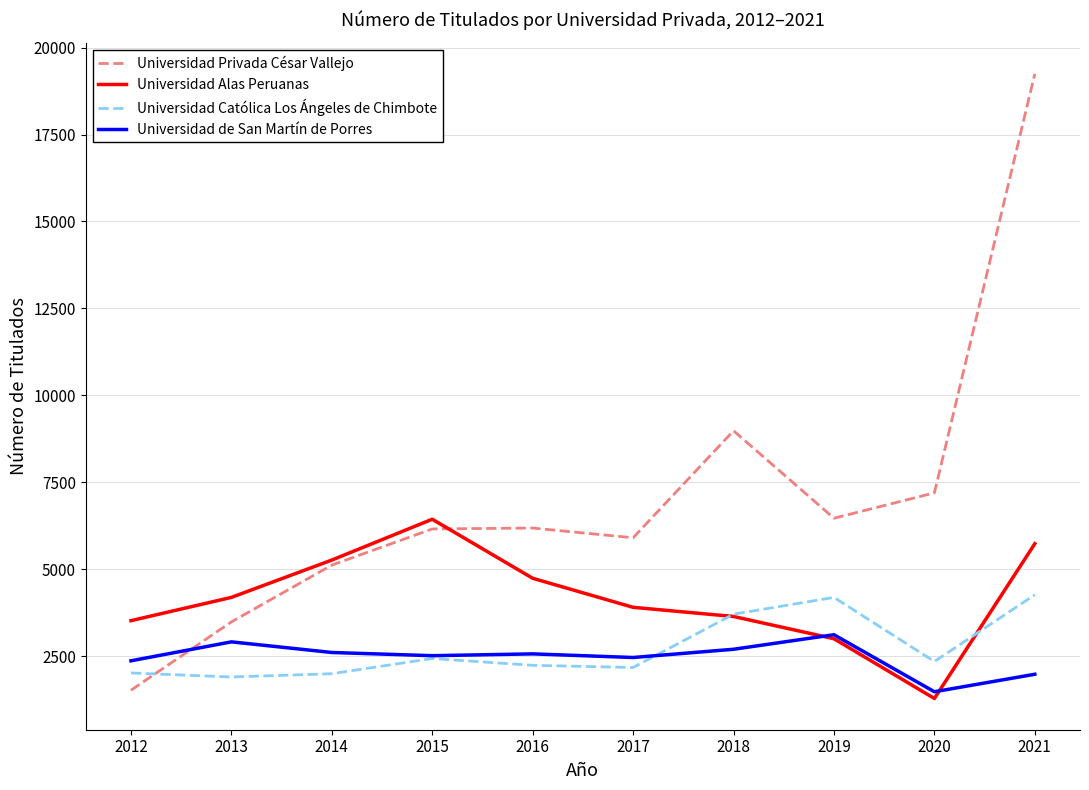

Where is Universidad Privada César Vallejo nearest to the value 10381?

2018